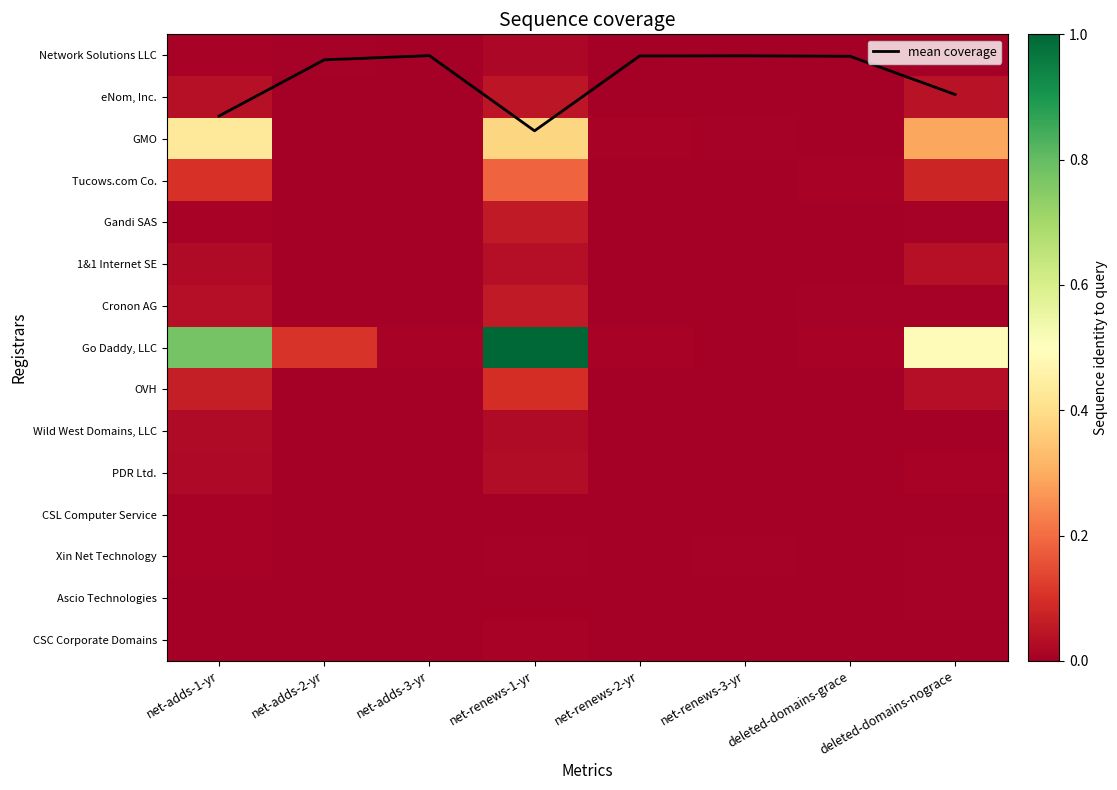

Which series has the largest total across all categories?

mean coverage